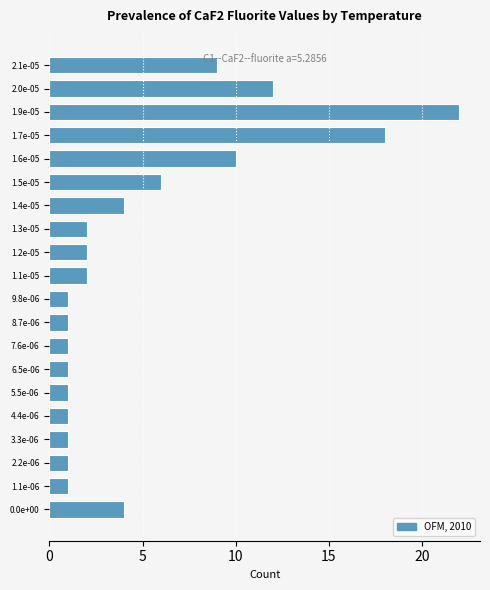

Reading bottom to top, list all the values displayed in this chart.

4	1	1	1	1	1	1	1	1	1	2	2	2	4	6	10	18	22	12	9